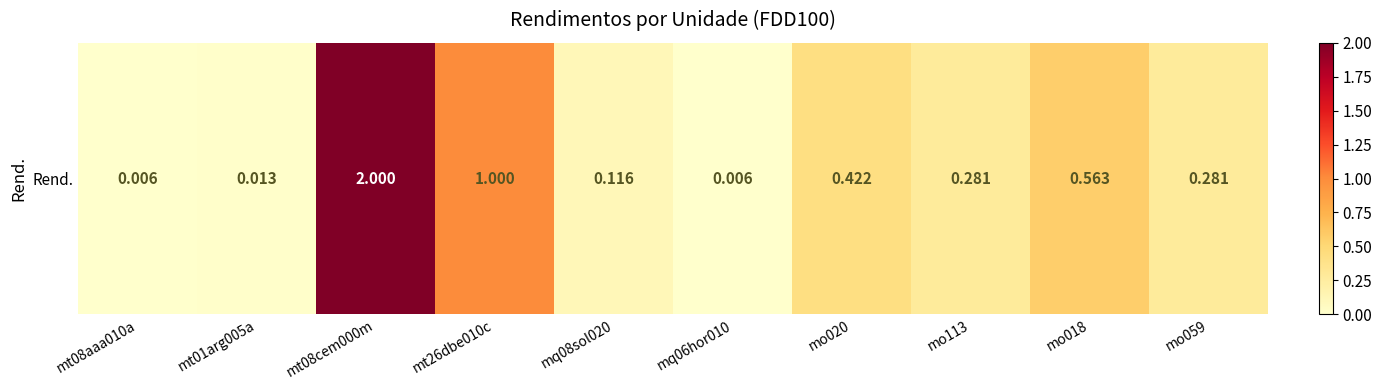

Rank the categories by value from lowest to highest.

mt08aaa010a, mq06hor010, mt01arg005a, mq08sol020, mo113, mo059, mo020, mo018, mt26dbe010c, mt08cem000m